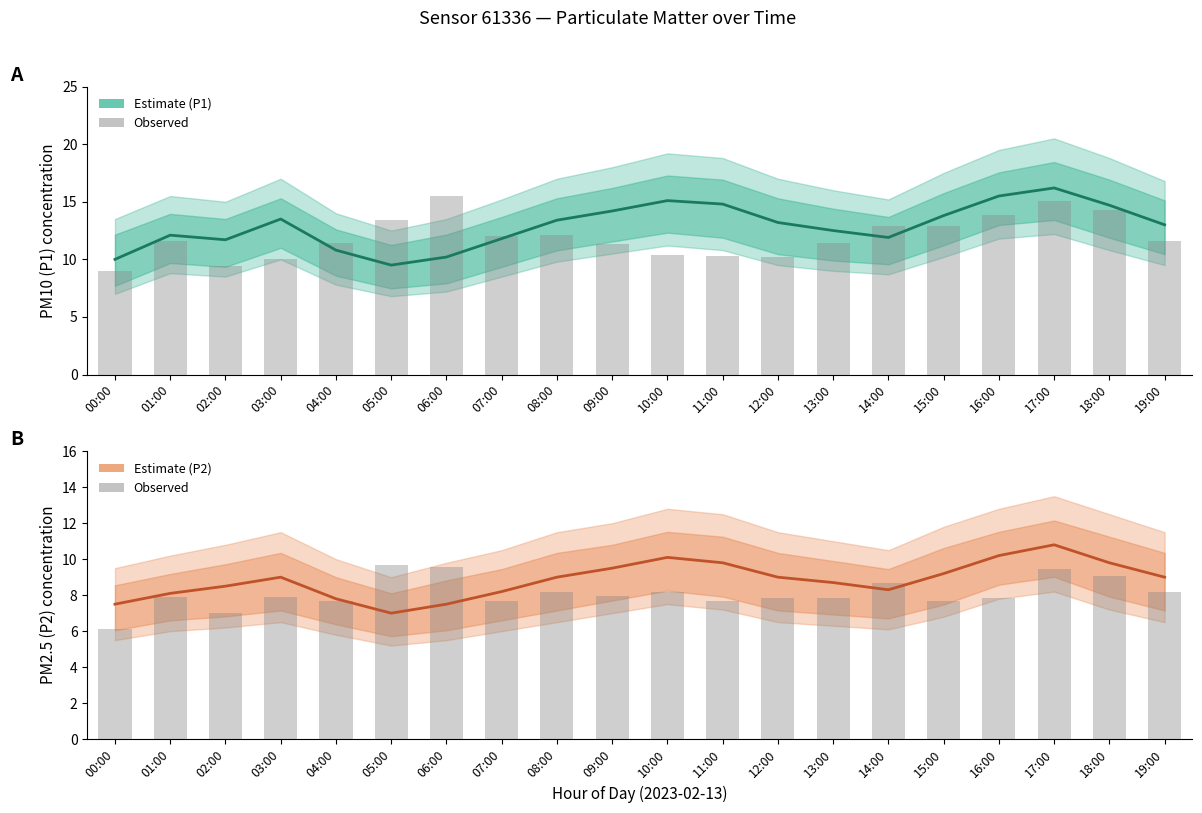

Reading left to right, extract all data points from this chart.

P1: 00:00=10.0	01:00=12.1	02:00=11.7	03:00=13.5	04:00=10.8	05:00=9.5	06:00=10.2	07:00=11.8	08:00=13.4	09:00=14.2	10:00=15.1	11:00=14.8	12:00=13.2	13:00=12.5	14:00=11.9	15:00=13.8	16:00=15.5	17:00=16.2	18:00=14.7	19:00=13.0
P1 observed: 00:00=9.0	01:00=11.6	02:00=9.4	03:00=10.0	04:00=11.4	05:00=13.4	06:00=15.5	07:00=12.0	08:00=12.1	09:00=11.3	10:00=10.4	11:00=10.3	12:00=10.2	13:00=11.4	14:00=12.9	15:00=12.9	16:00=13.9	17:00=15.1	18:00=14.3	19:00=11.6
P2: 00:00=7.5	01:00=8.1	02:00=8.5	03:00=9.0	04:00=7.8	05:00=7.0	06:00=7.5	07:00=8.2	08:00=9.0	09:00=9.5	10:00=10.1	11:00=9.8	12:00=9.0	13:00=8.7	14:00=8.3	15:00=9.2	16:00=10.2	17:00=10.8	18:00=9.8	19:00=9.0
P2 observed: 00:00=6.1	01:00=7.9	02:00=7.0	03:00=7.9	04:00=7.7	05:00=9.7	06:00=9.6	07:00=7.7	08:00=8.2	09:00=7.9	10:00=8.2	11:00=7.7	12:00=7.8	13:00=7.8	14:00=8.7	15:00=7.7	16:00=7.8	17:00=9.4	18:00=9.1	19:00=8.2